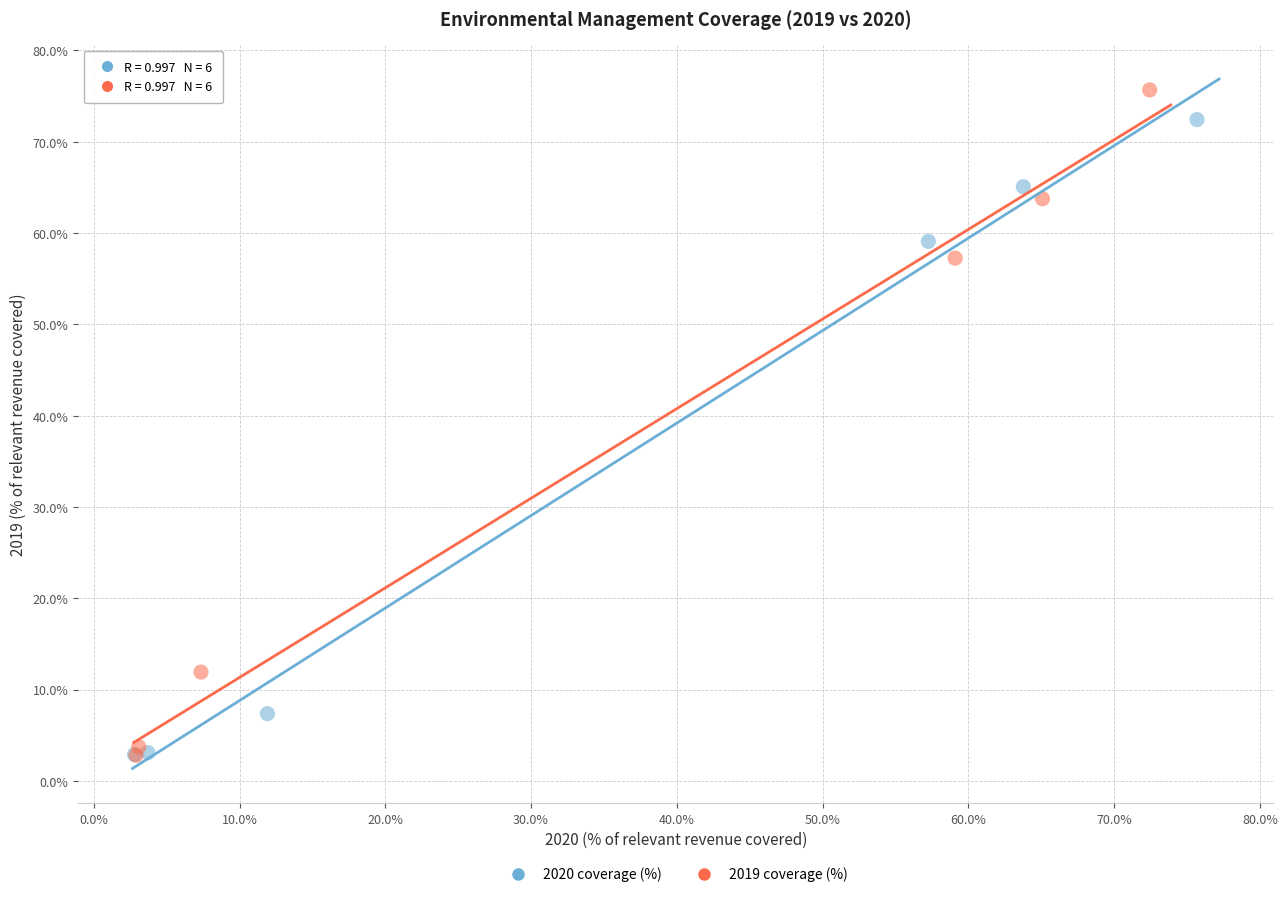

Which series has the widest spread of Y values?

2019 coverage (%)